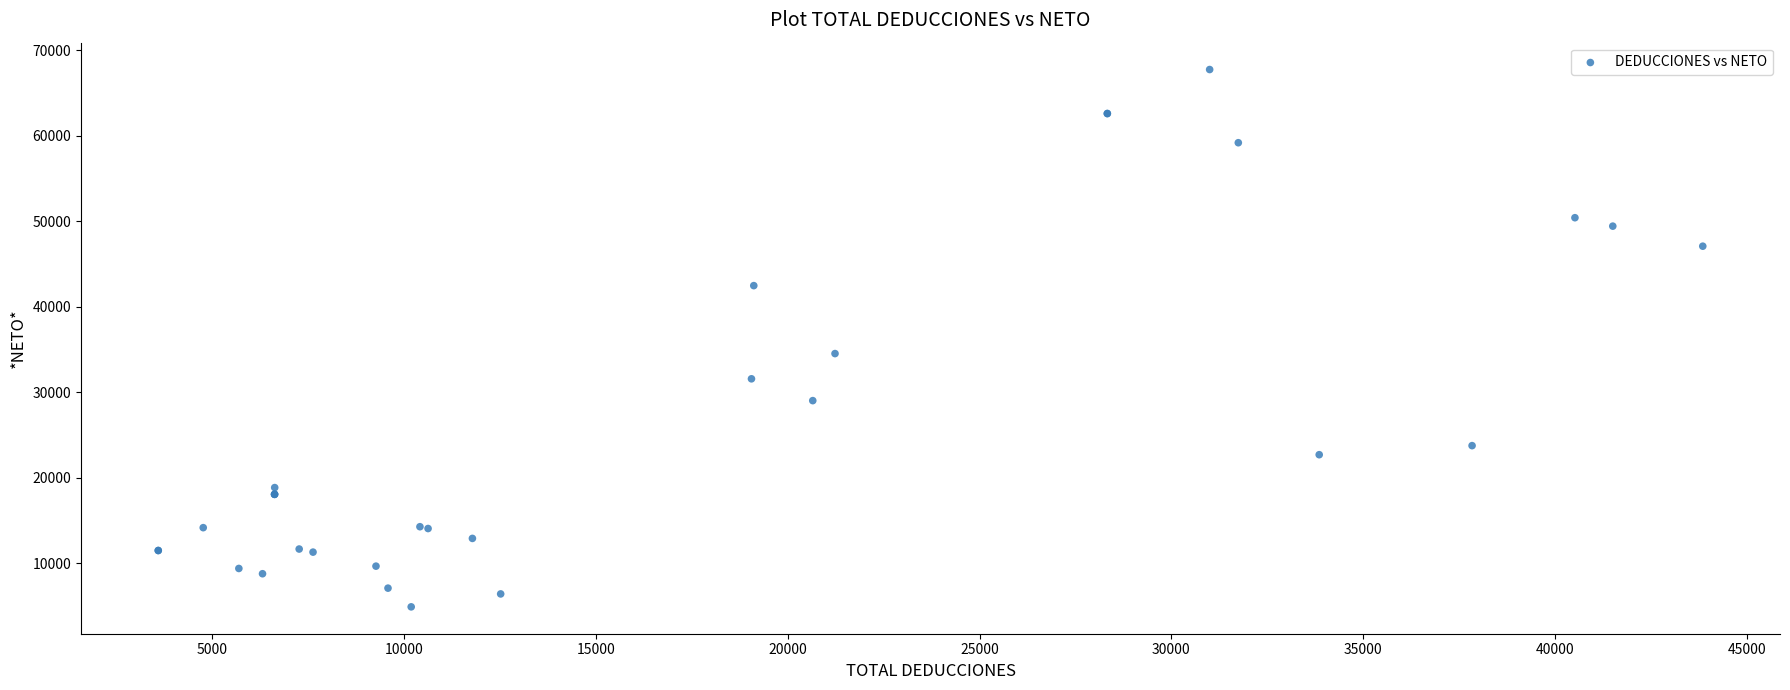

What Y value in the scatter plot is closest to 36329?

34529.6